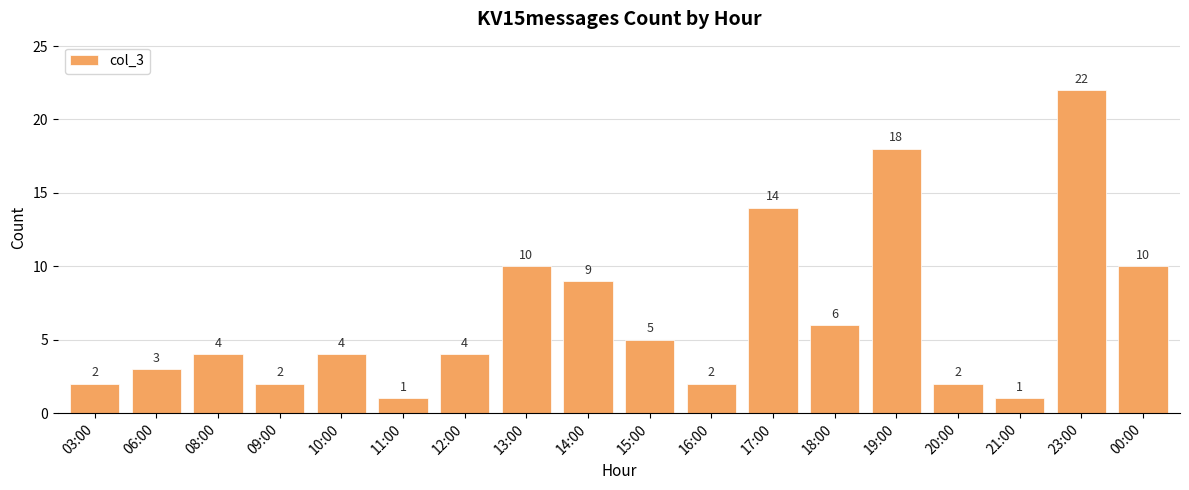

What is the greatest value displayed?

22